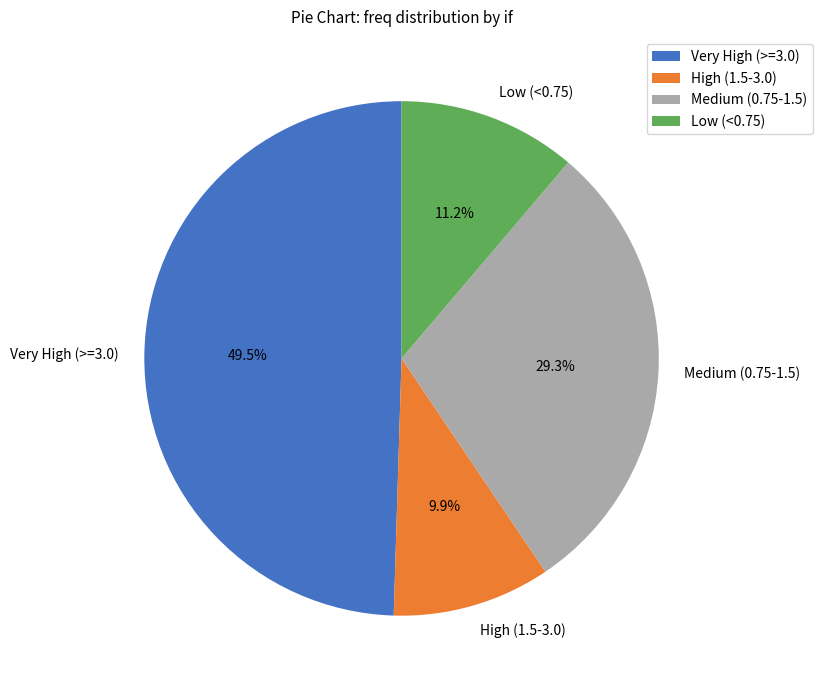

What percentage is NOT represented by Medium (0.75-1.5)?

70.7%